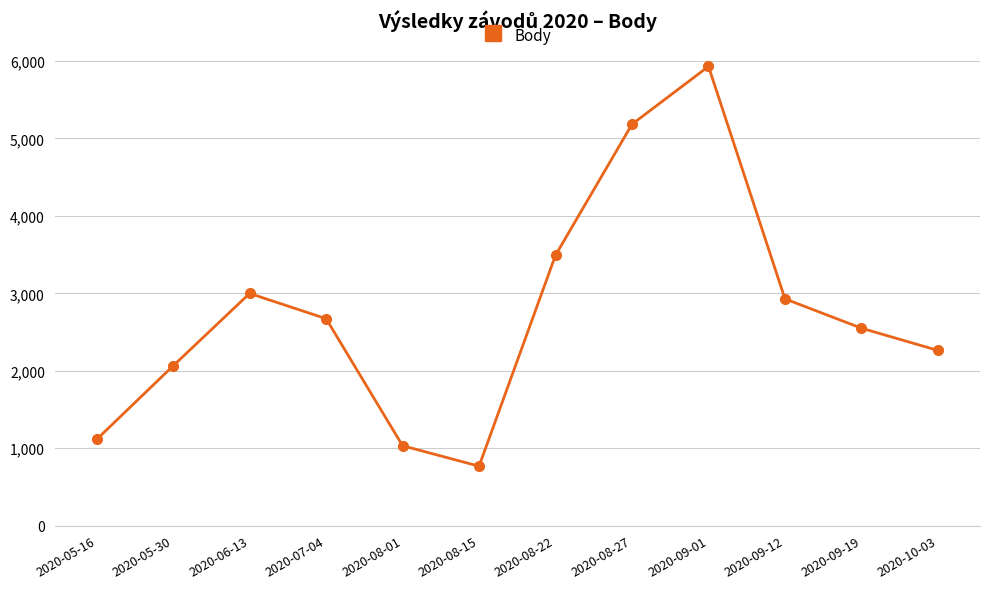

What is the minimum value shown in the chart?

768